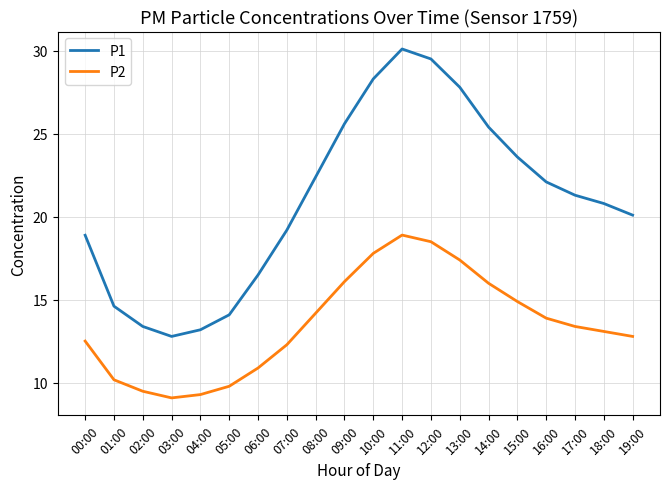

At how many categories does at least one series exceed 27?

4